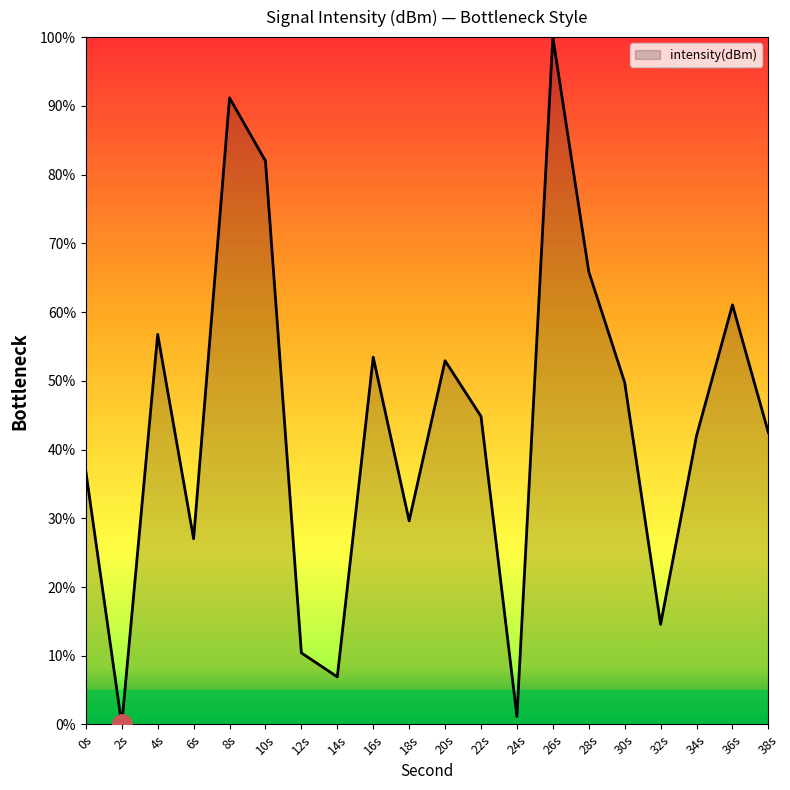

Does the chart have visible grid lines?

No